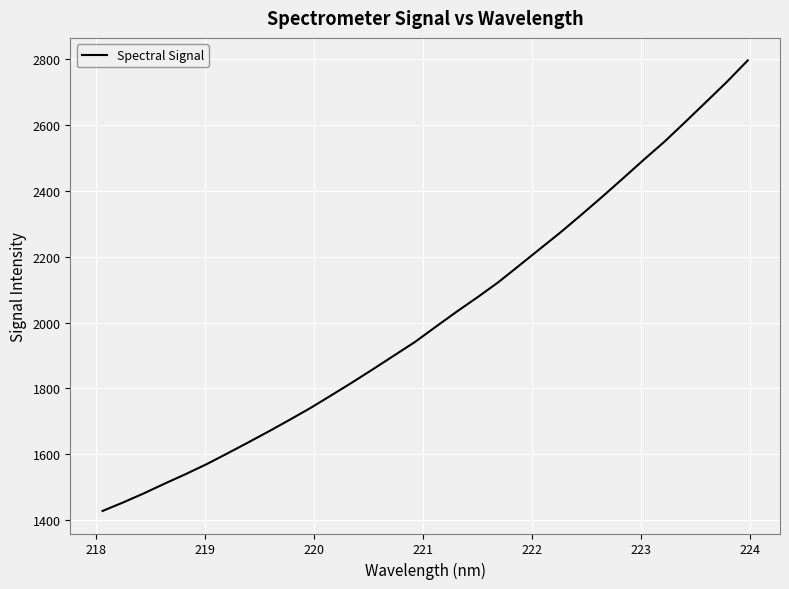

What is the smallest value displayed?

1428.2